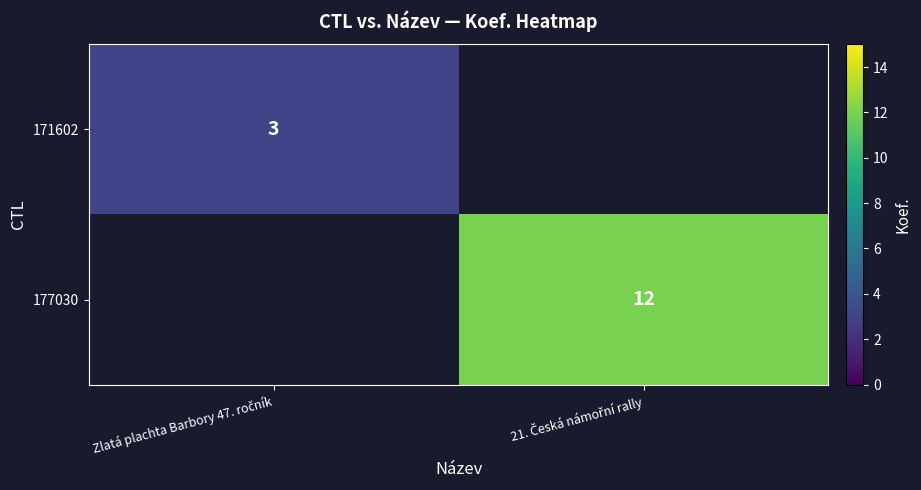

Which series has the largest range (max minus min)?

171602